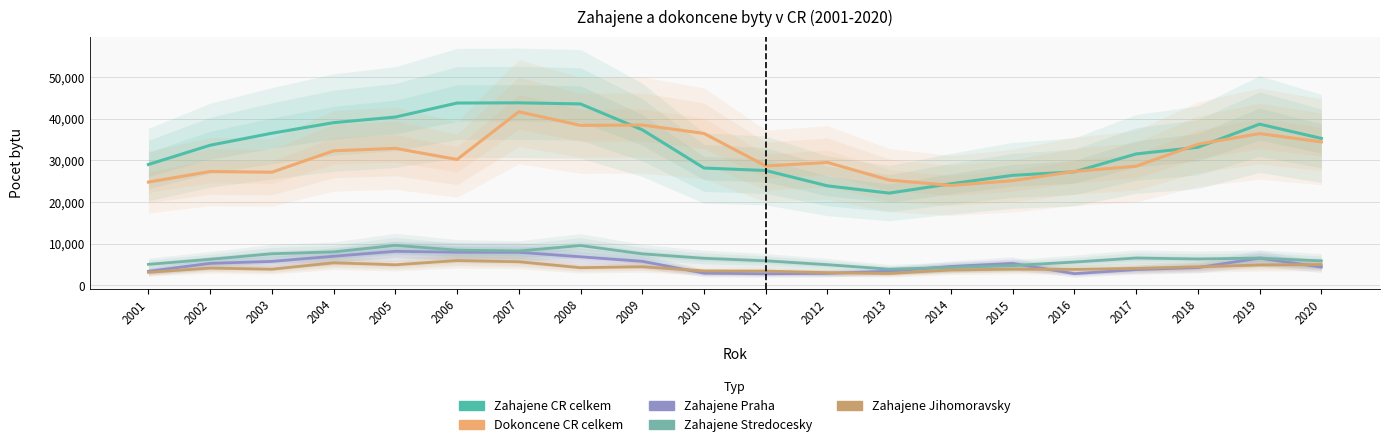

Does the chart display data point markers on the line(s)?

No